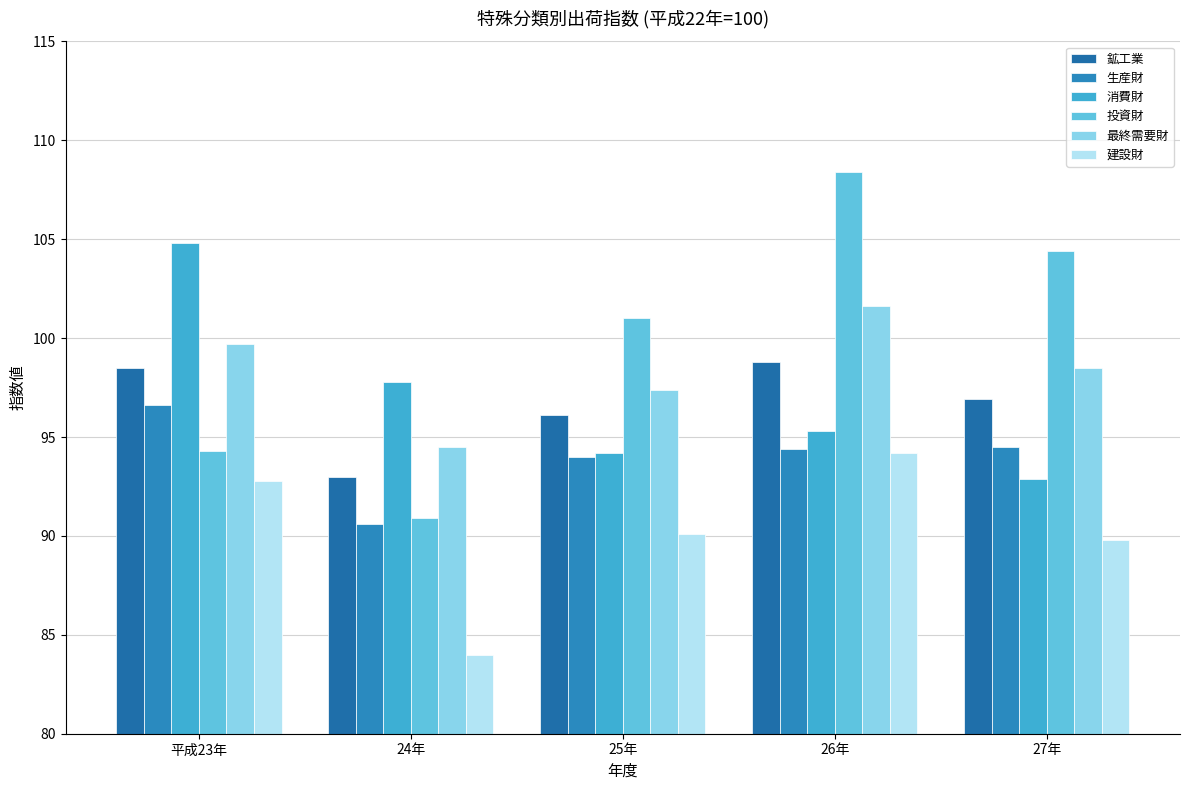

What is the label of the 5th bar from the right?

平成23年